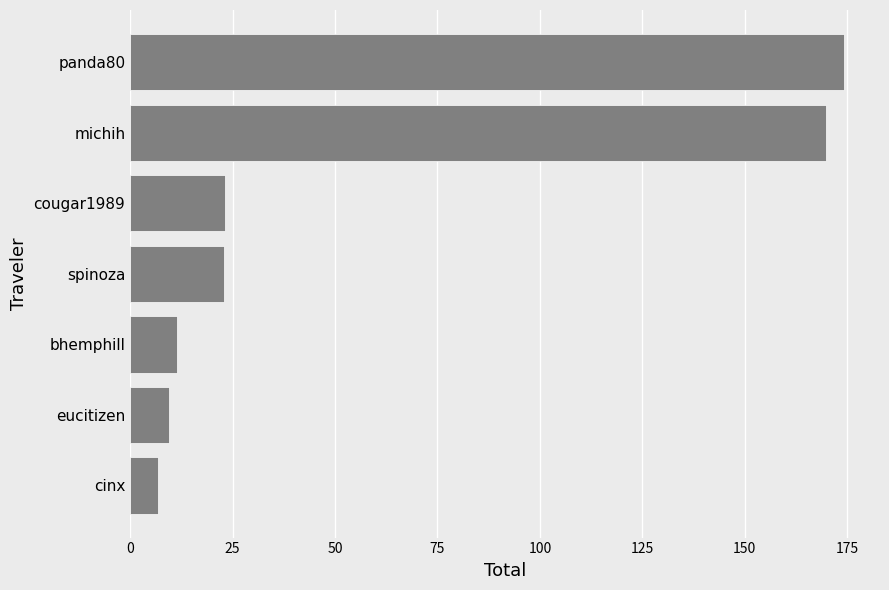

Approximately how many times larger is the value at michih compared to panda80?

1.0